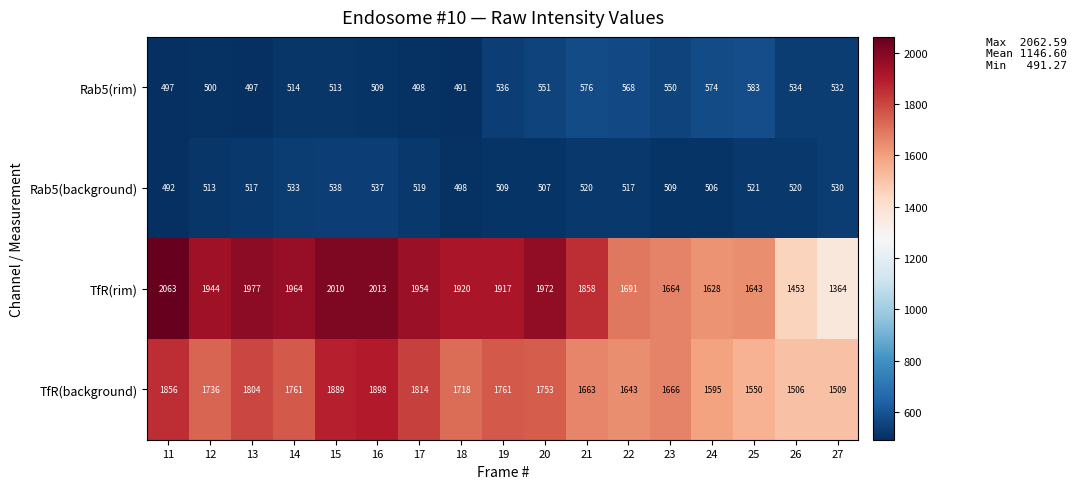

What is the approximate value of TfR(rim) at 15?

2010